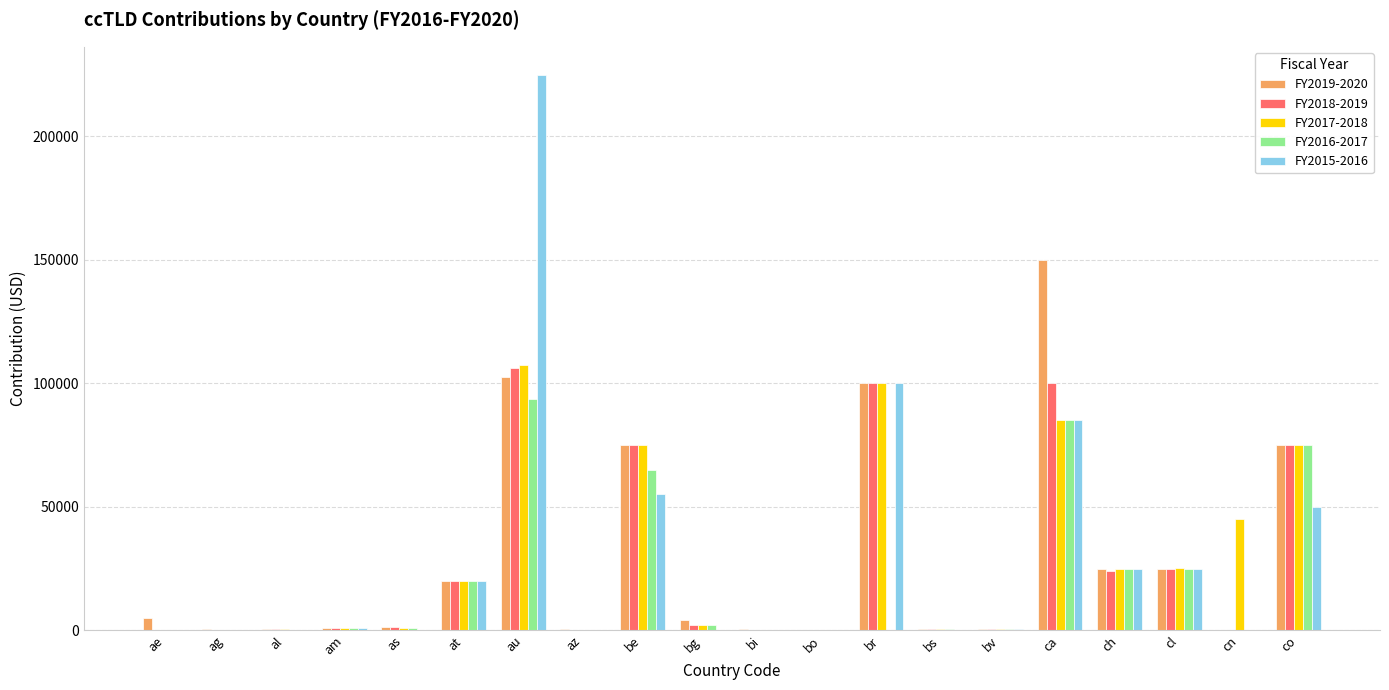

Which label corresponds to the largest value in the chart?

au